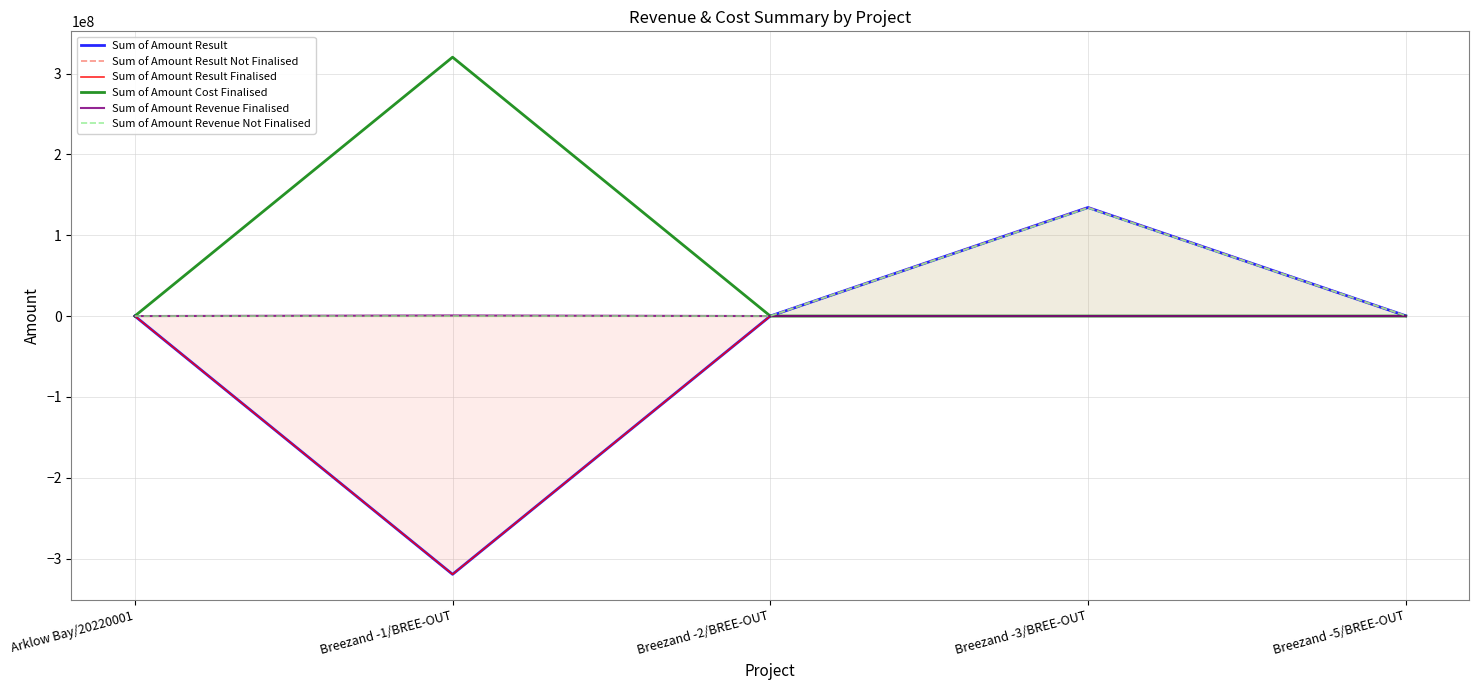

Count the number of data series in this chart.

6